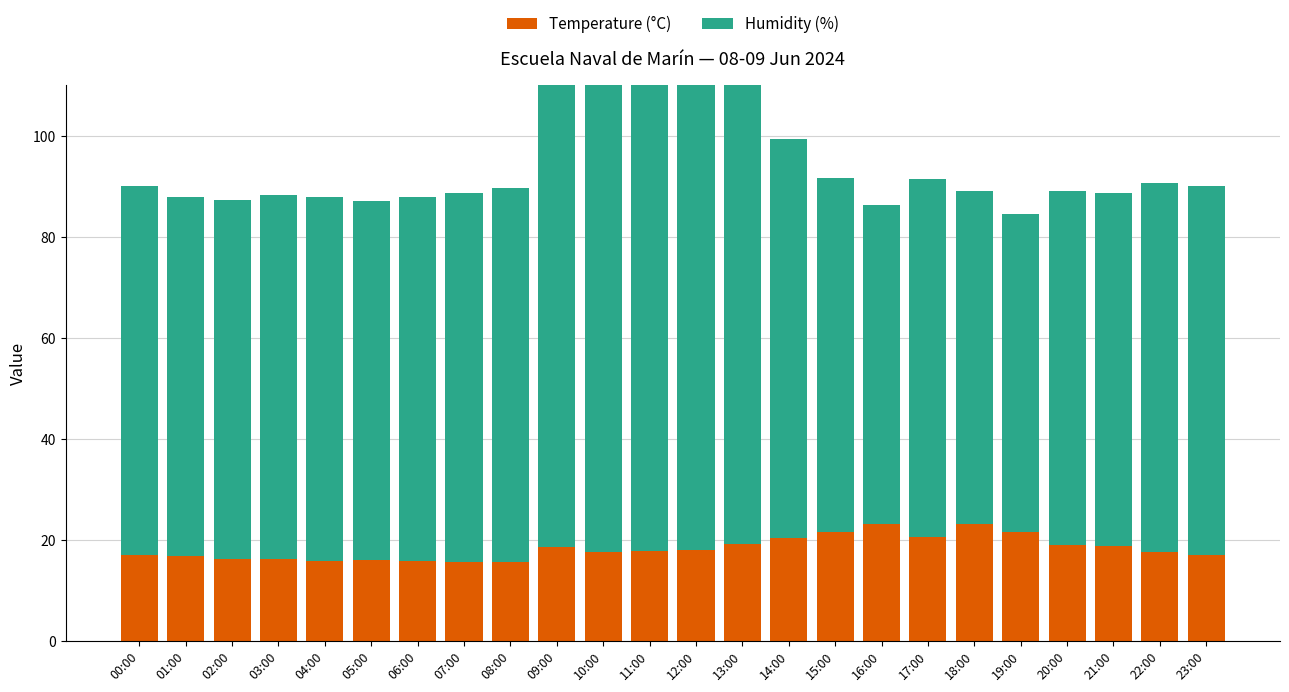

Is it true that Humidity (%) equals 63.0 at 19:00?

True